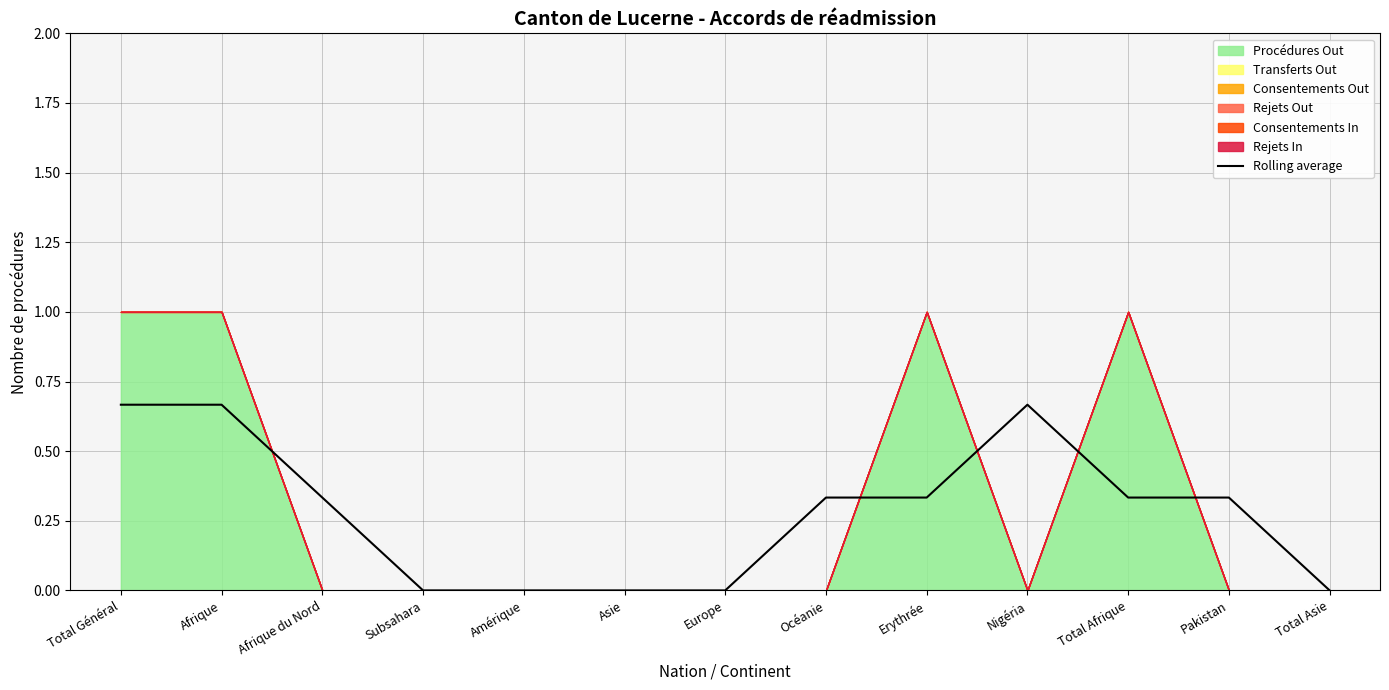

List the labels in order of value, largest first.

Total Général, Afrique, Nigéria, Afrique du Nord, Océanie, Erythrée, Total Afrique, Pakistan, Subsahara, Amérique, Asie, Europe, Total Asie